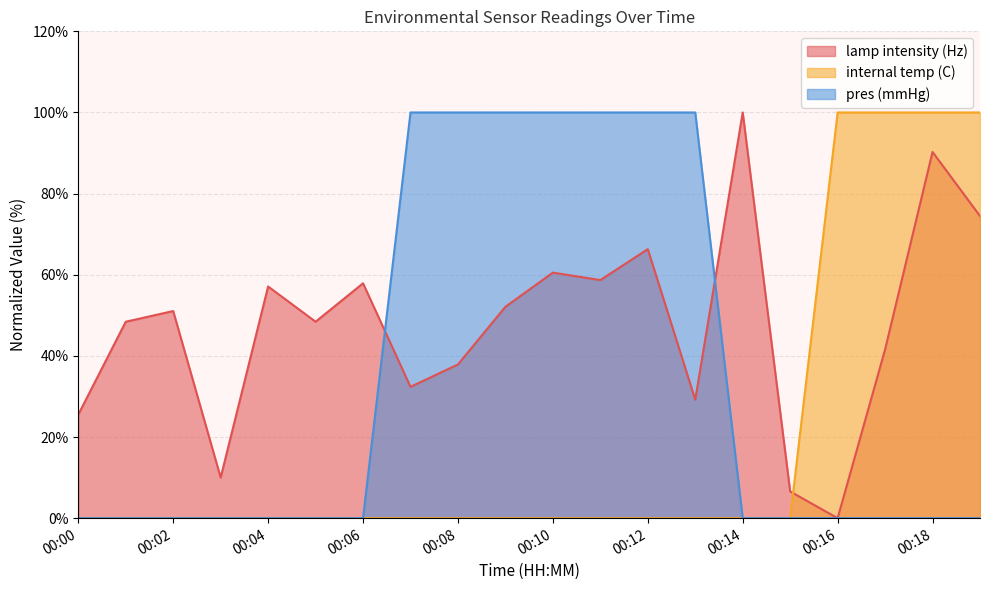

Which series changed the most between 00:02 and 00:06?

lamp intensity (Hz)